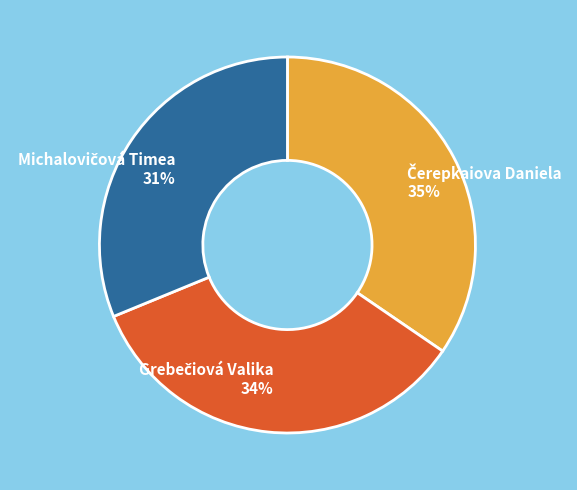

To the nearest percent, what is the average slice percentage?

33%